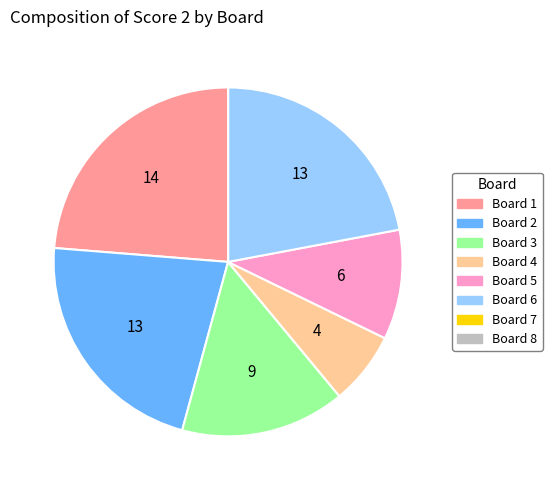

Is the sum of Board 6 and Board 5 greater than half?

No